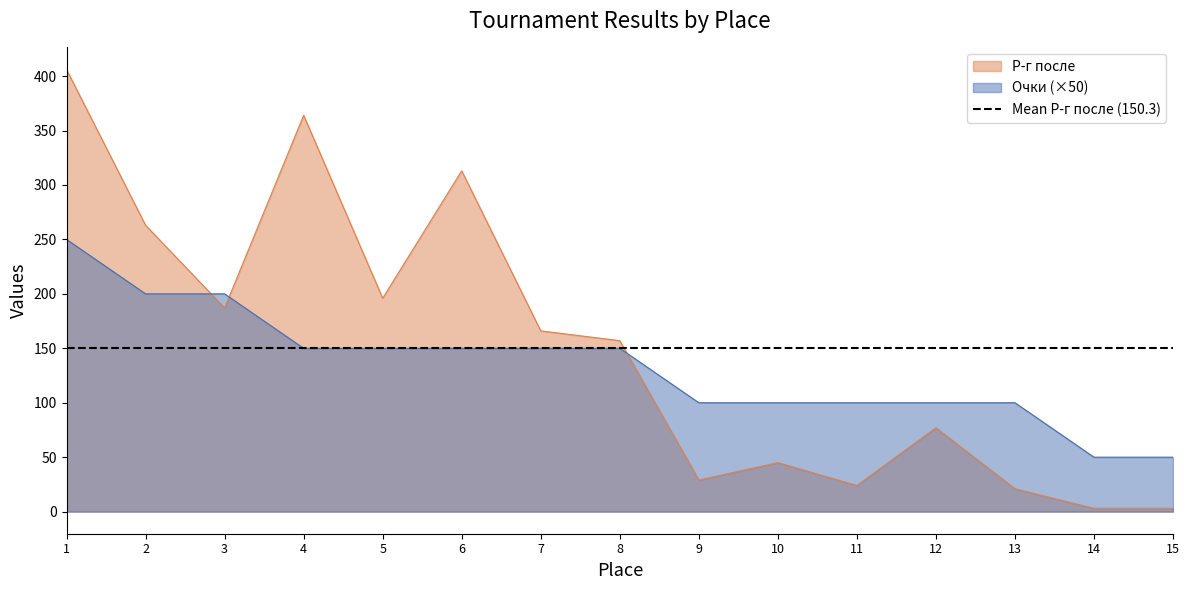

Rank the categories by value from highest to lowest.

1, 4, 6, 2, 5, 3, 7, 8, 12, 10, 9, 11, 13, 14, 15